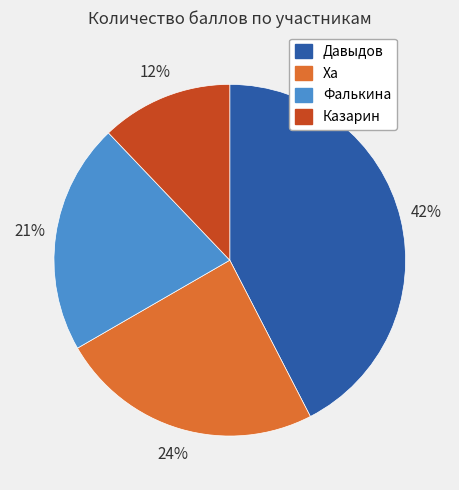

To the nearest percent, what is the average slice percentage?

25%